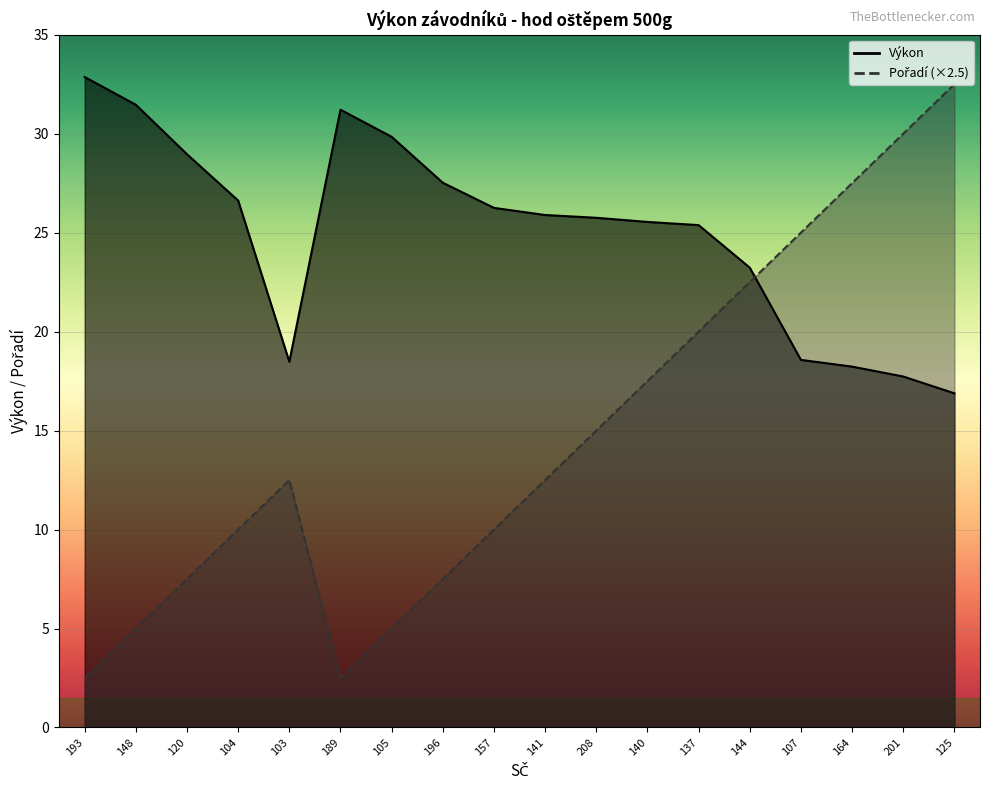

What is the total value across all series at 120?

36.5